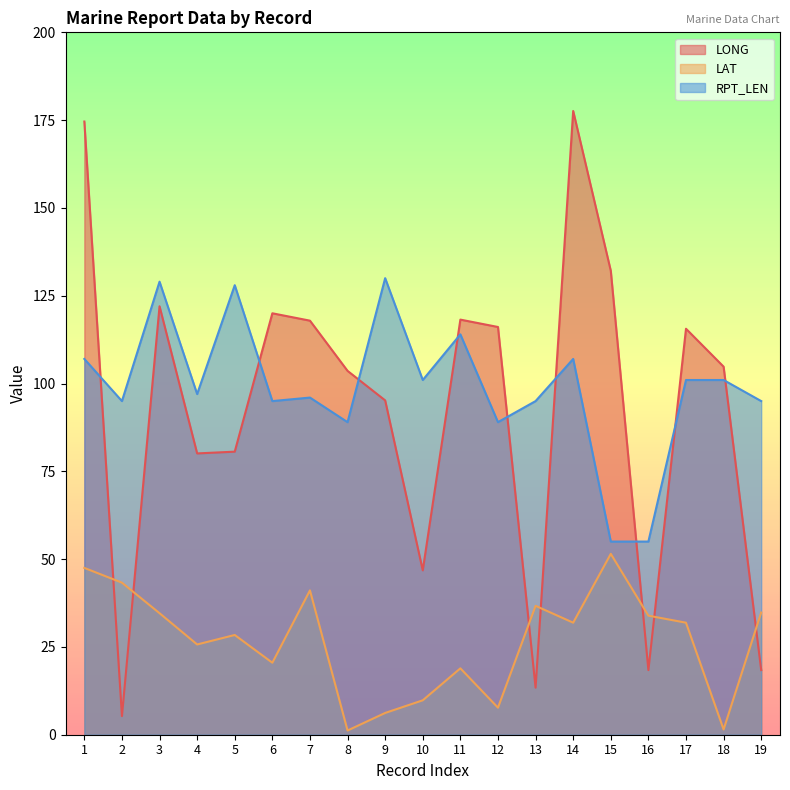

At which label does LAT reach its minimum?

8